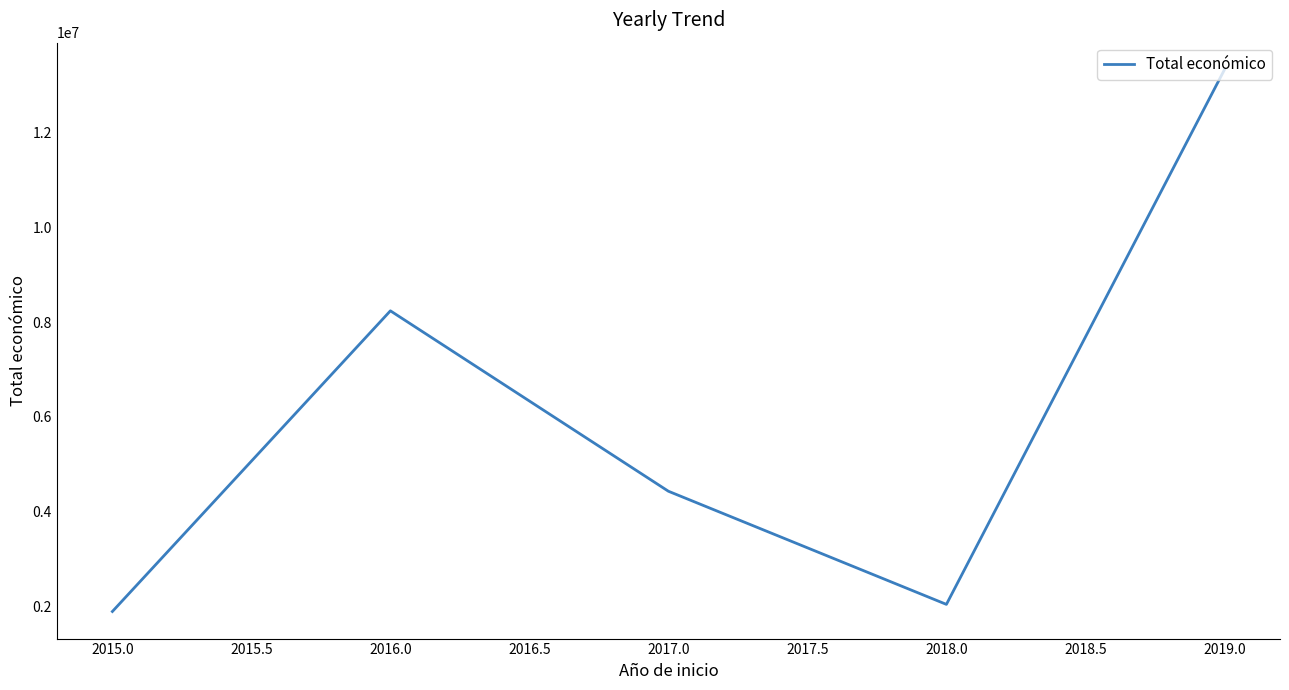

What is the ratio of the value at 2015.0 to the value at 2018.0?

0.9